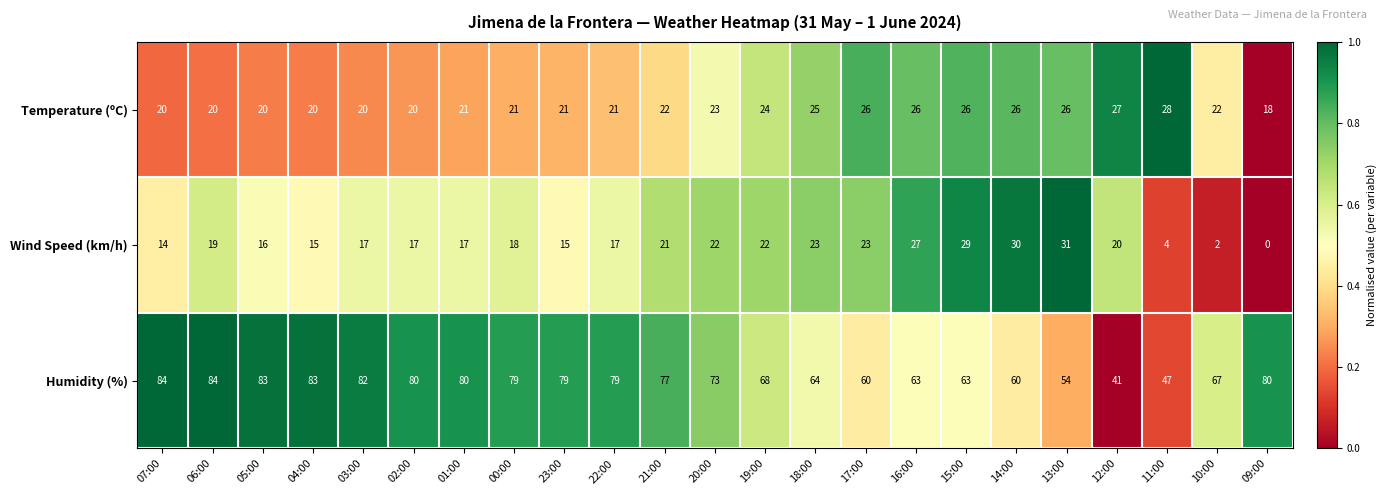

What is the maximum value shown in the chart?

84